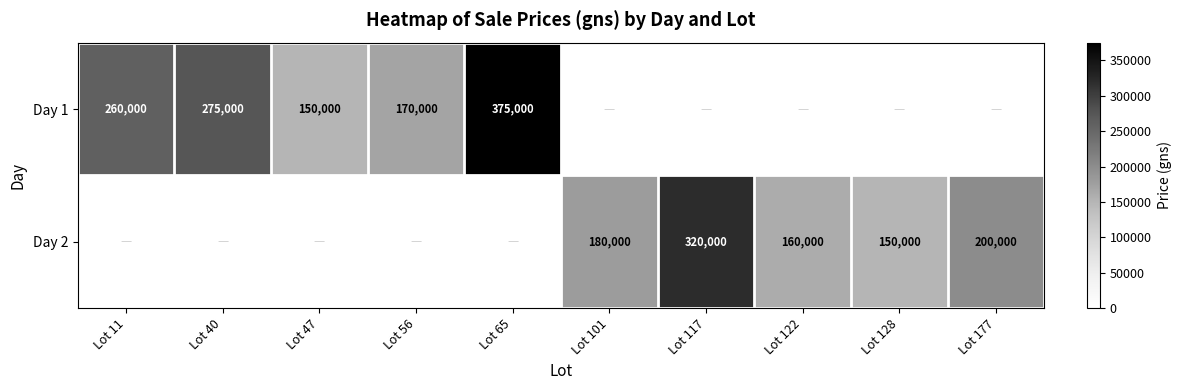

The value of Day 1 at Lot 56 is 170000. True or false?

True